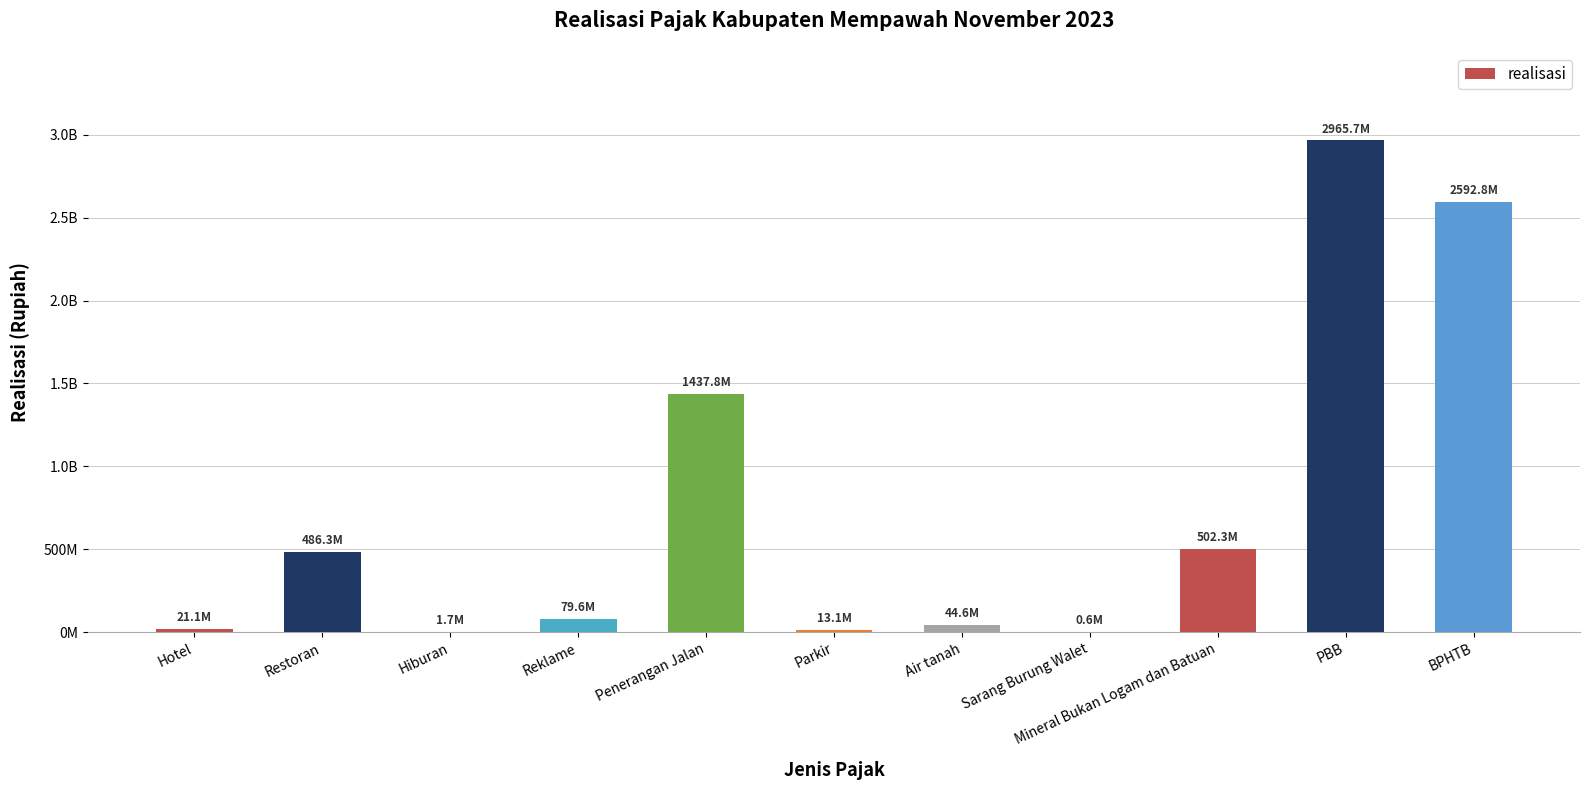

Are the bars horizontal?

No